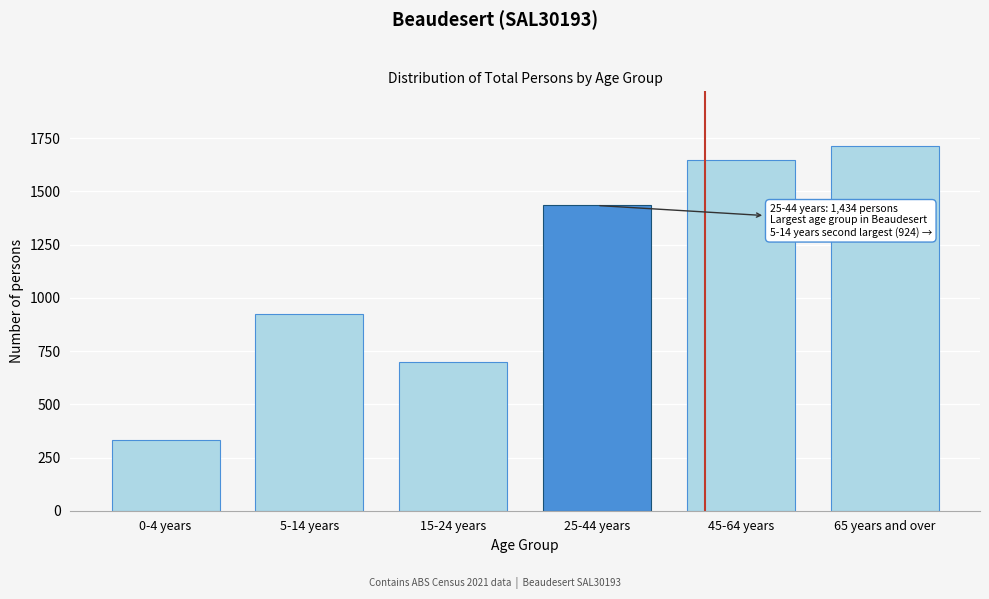

Reading left to right, extract all data points from this chart.

333	924	700	1434	1648	1714